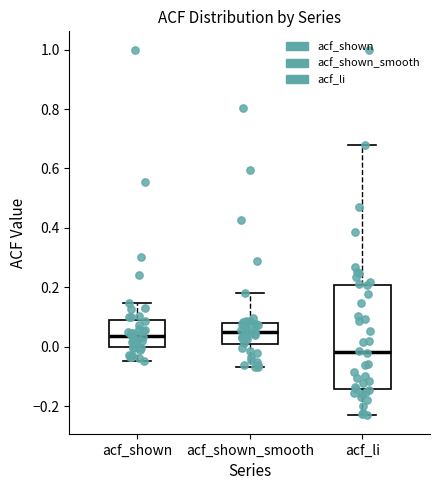

Comparing the boxes themselves (not the whiskers), which one is the tallest?

acf_li